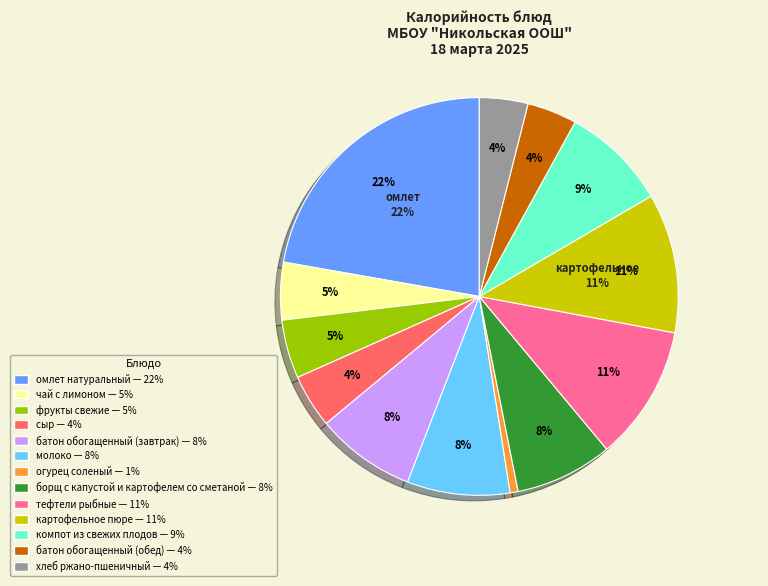

Rank the categories by value from lowest to highest.

огурец соленый, хлеб ржано-пшеничный, батон обогащенный (обед), сыр, чай с лимоном, фрукты свежие, борщ с капустой и картофелем со сметаной, батон обогащенный (завтрак), молоко, компот из свежих плодов, тефтели рыбные, картофельное пюре, омлет натуральный